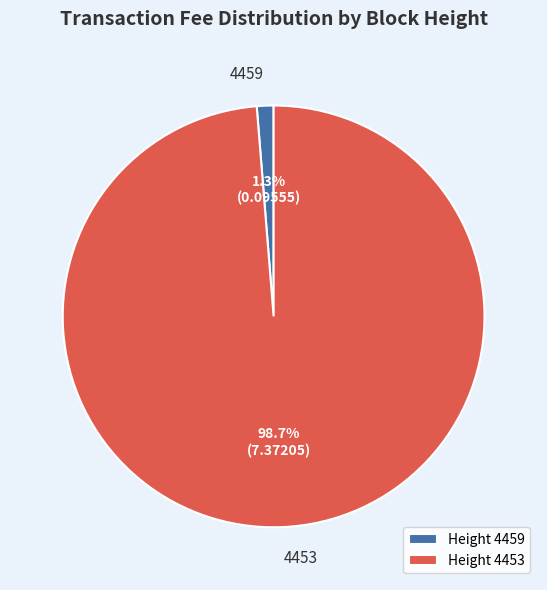

Does Height 4453 account for over 50% of the chart?

Yes